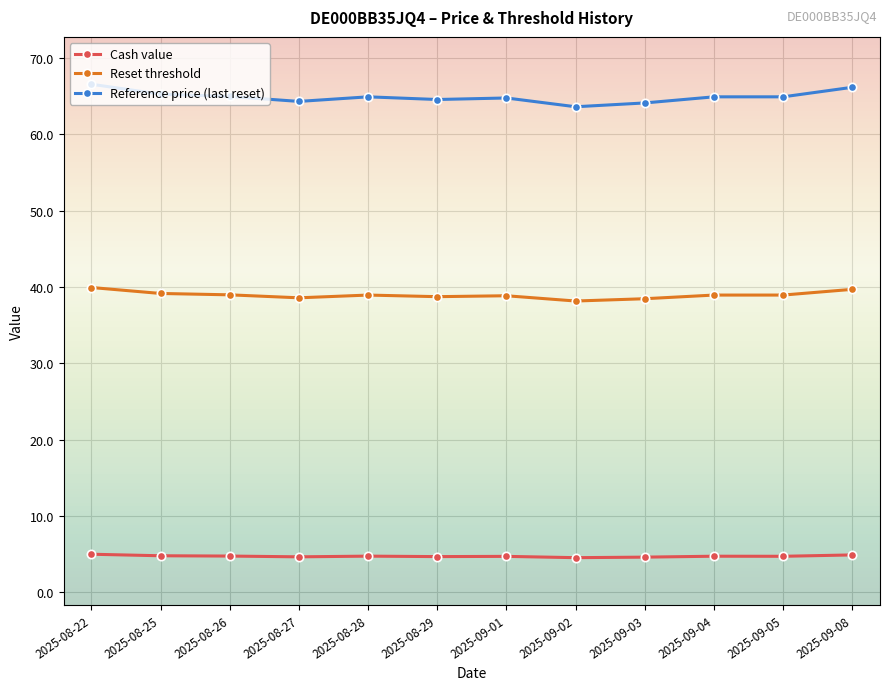

What are all the series names shown in the legend?

Cash value, Reset threshold, Reference price (last reset)